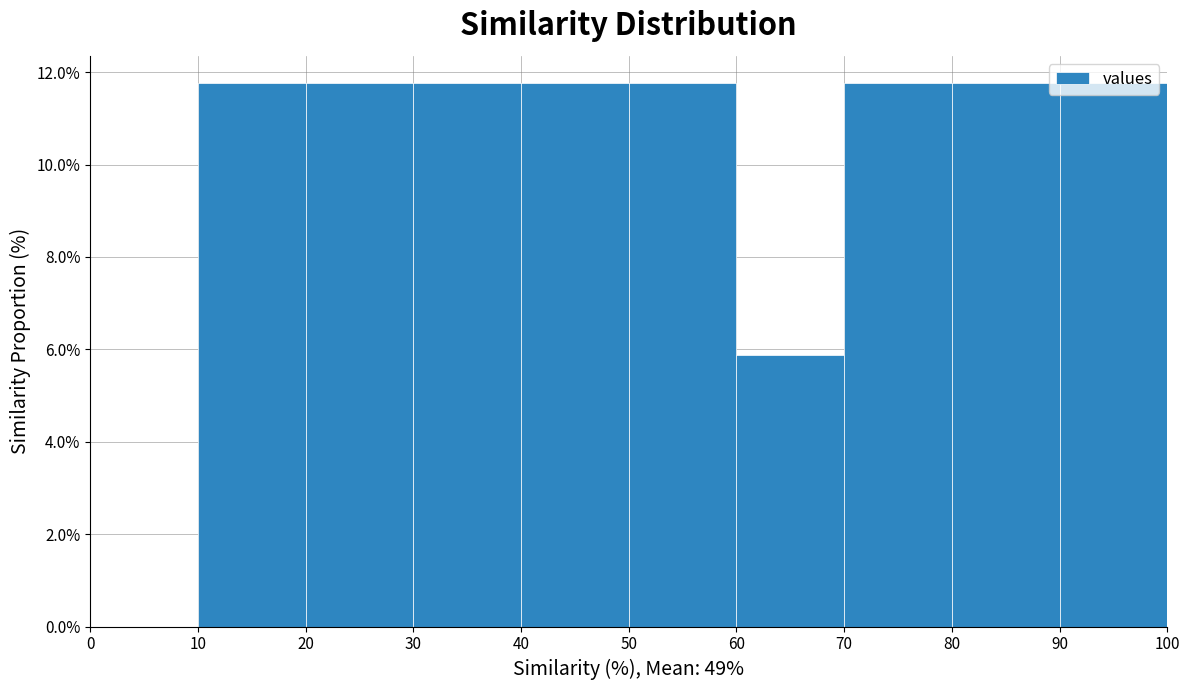

Is it true that the value at 50 is 15.5?

False